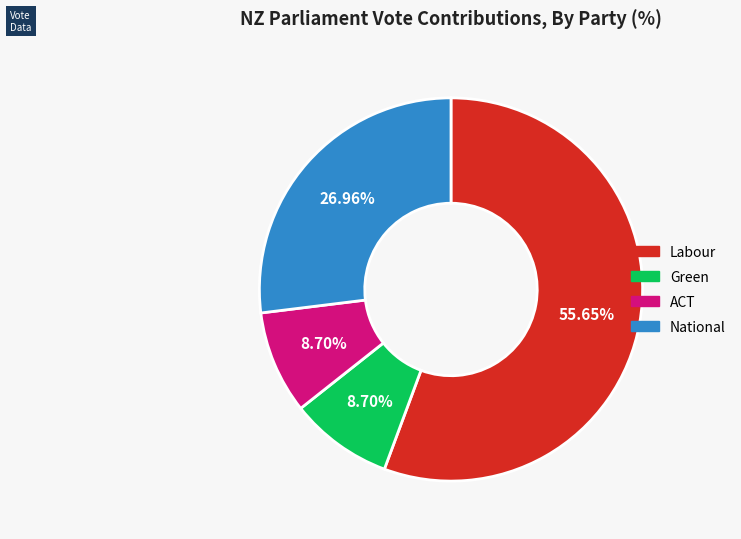

Does National represent more than half of the total?

No